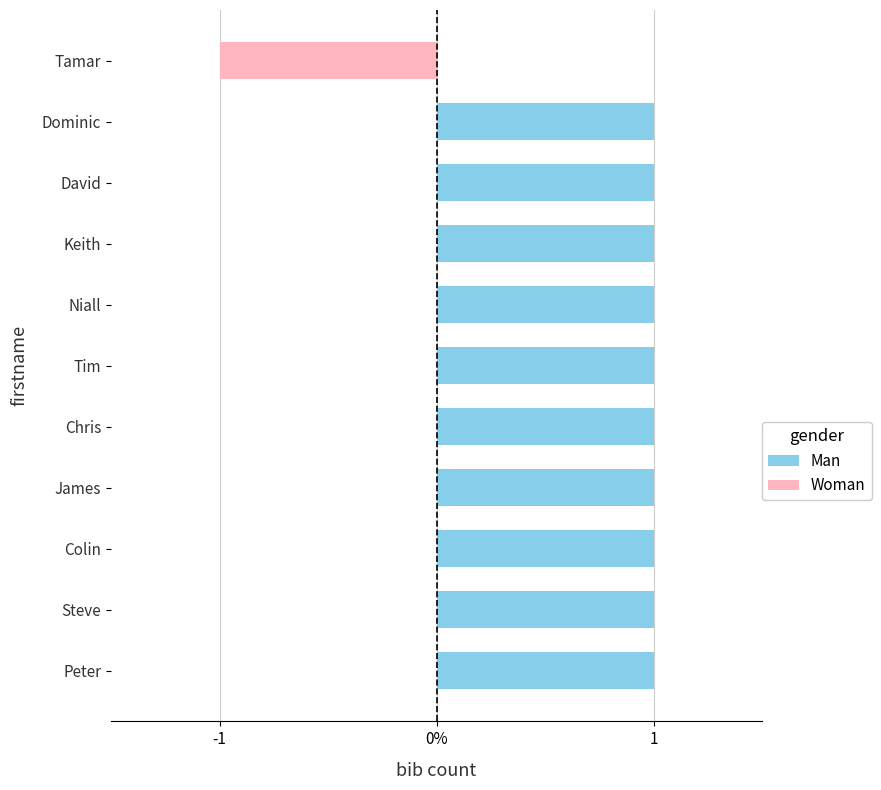

What is the sum of the Man values at James and David?

2